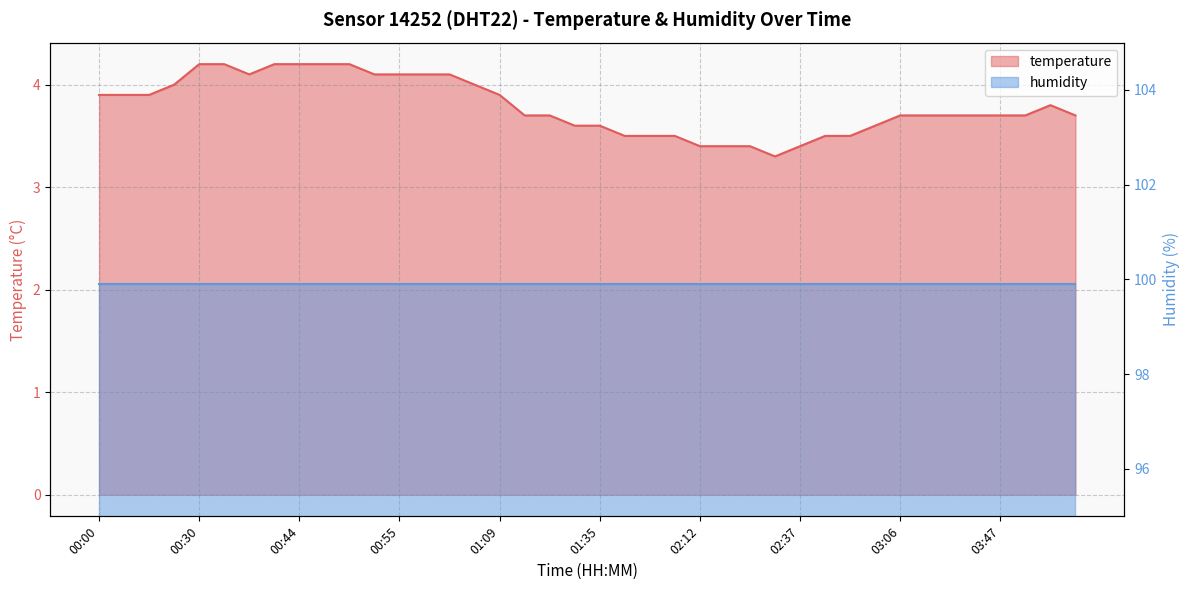

The value at 00:52 is 4.1. True or false?

True